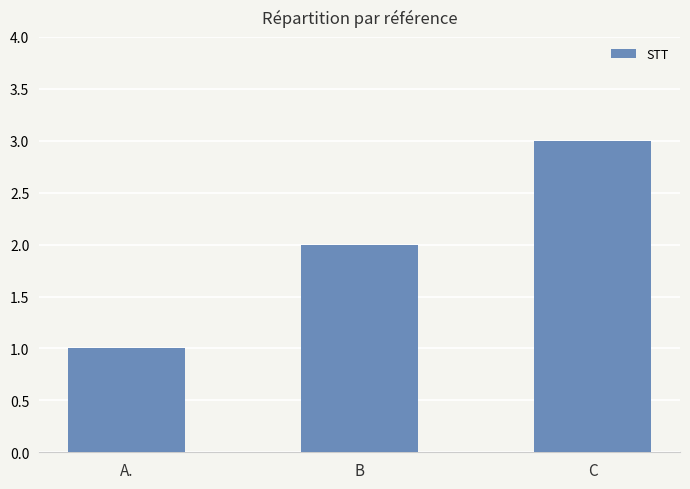

At which category does the chart reach its peak across all series?

C